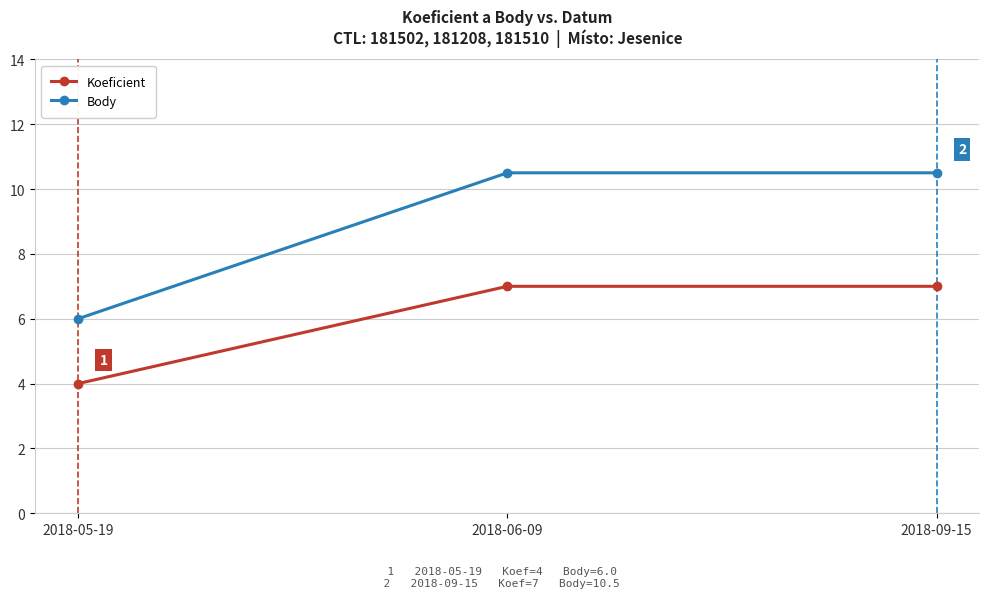

At which category does the chart reach its minimum across all series?

2018-05-19